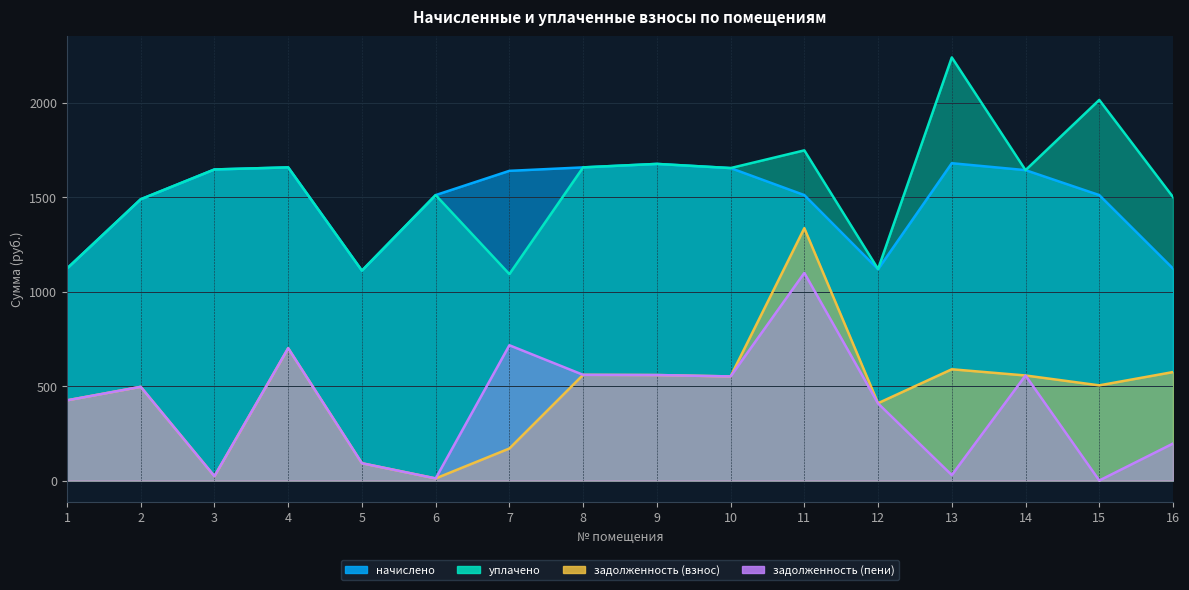

Is the value of задолженность (пени) at 8 greater than the value of задолженность (взнос) at 9?

Yes